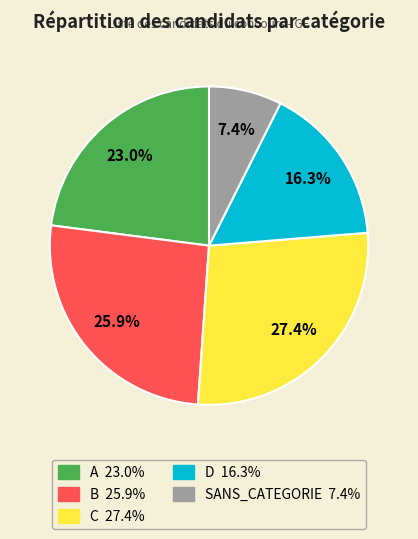

What is the ratio of the value at D to the value at B?

0.6